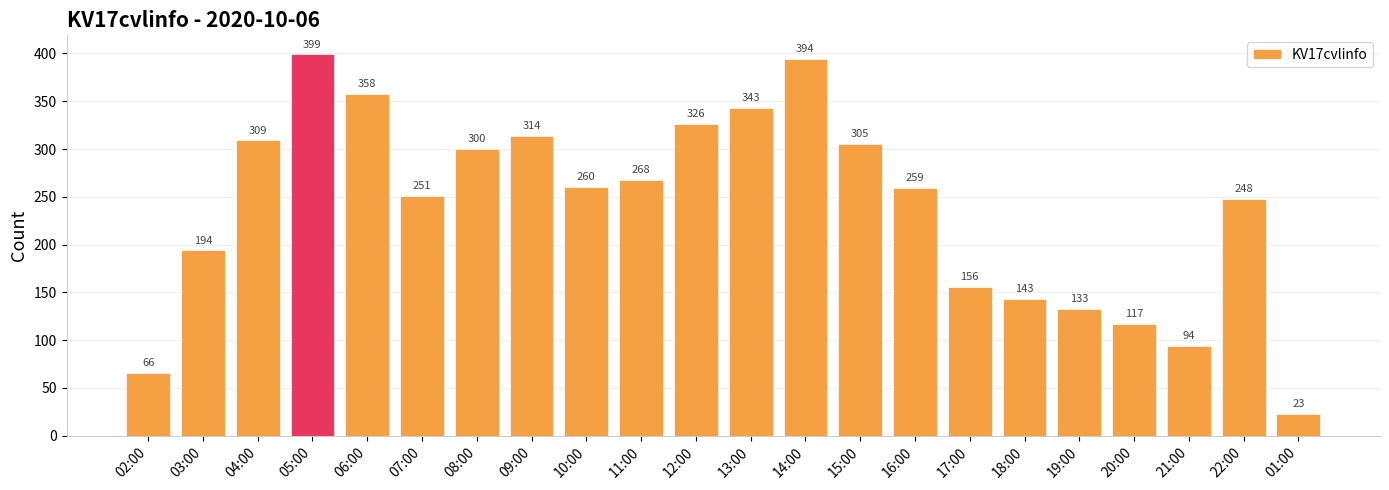

What is the change in value from 16:00 to 01:00?

-236